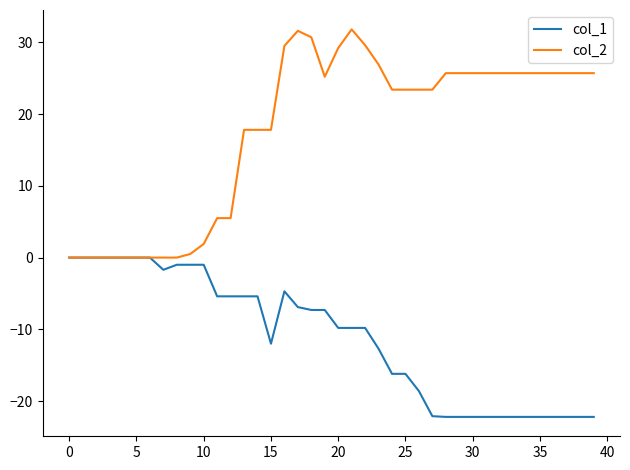

Which series has the widest spread of values?

col_2